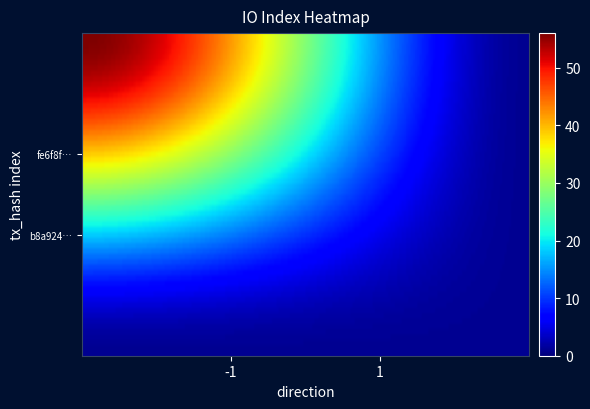

Reading left to right, list all the values displayed in this chart.

b8a924e8806ff5bb85b60af6ec8b8de8f0ac7f3: -1	1
fe6f8fcd4fb7e3f579d5838b788b58003876516: 1	56